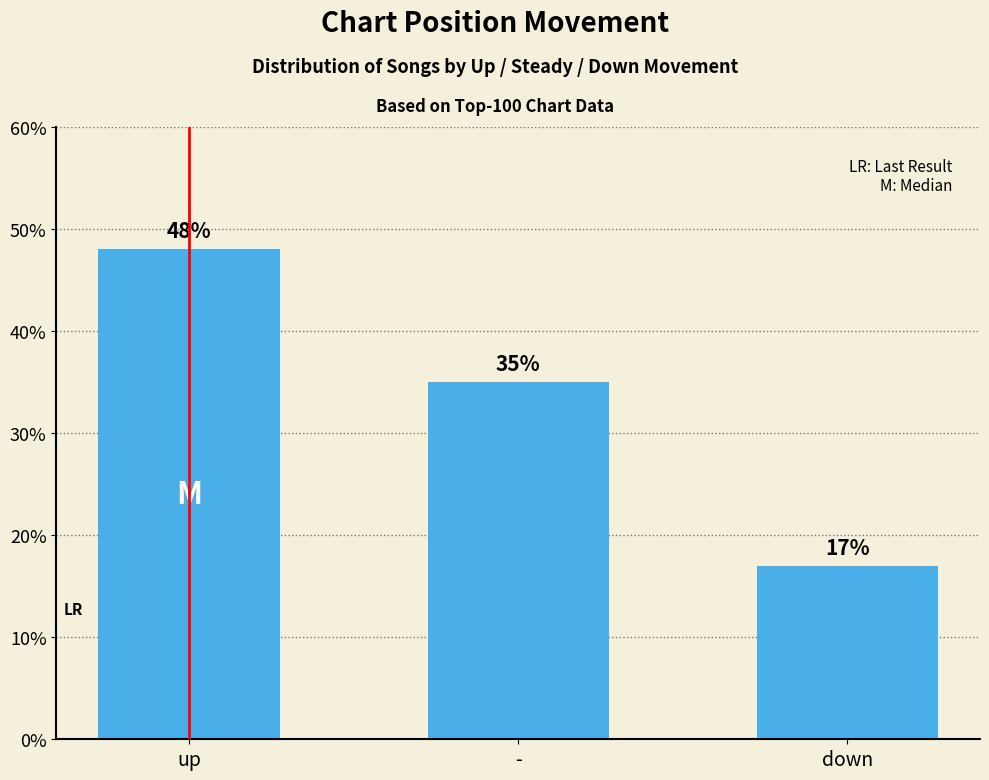

Reading left to right, transcribe all the data shown in this chart.

48	35	17